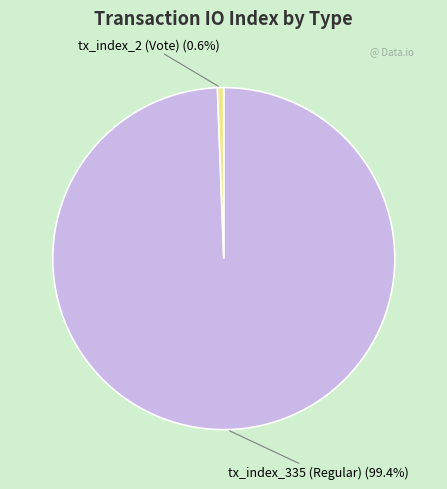

Which slice is the smallest?

tx_index_2 (Vote)